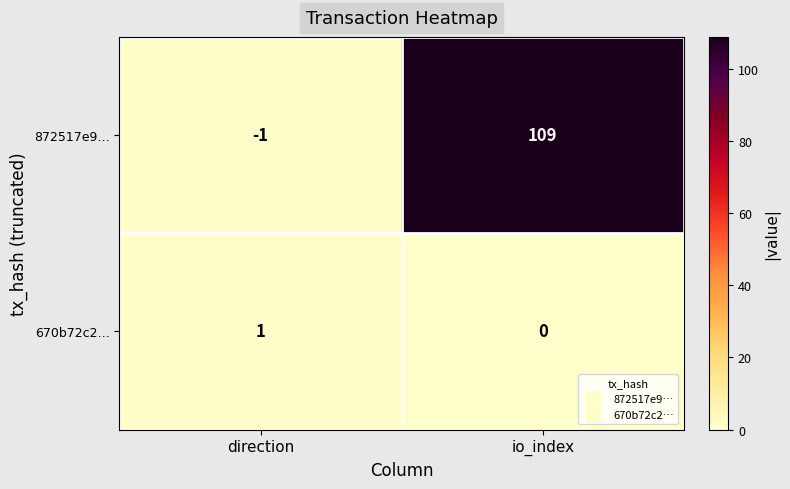

What is the sum of the 872517e9… values at direction and io_index?

108